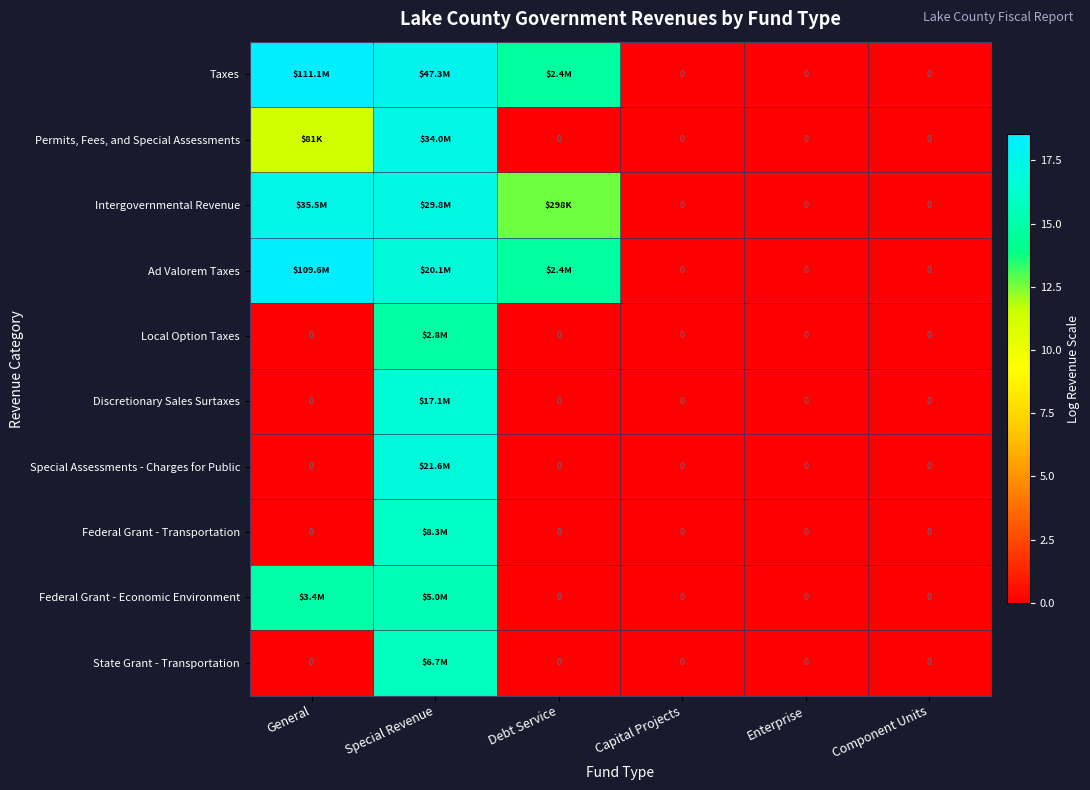

At how many categories does at least one series exceed 10?

3